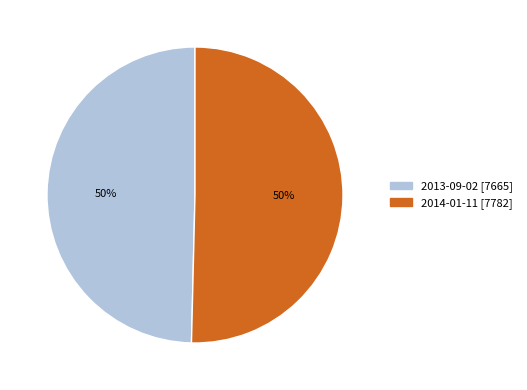

Approximately how many times larger is the value at 2014-01-11 compared to 2013-09-02?

1.0